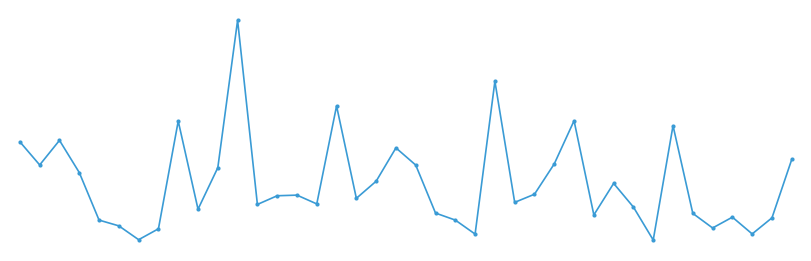

True or false: there are more than 0 points higher than both neighbors.

True